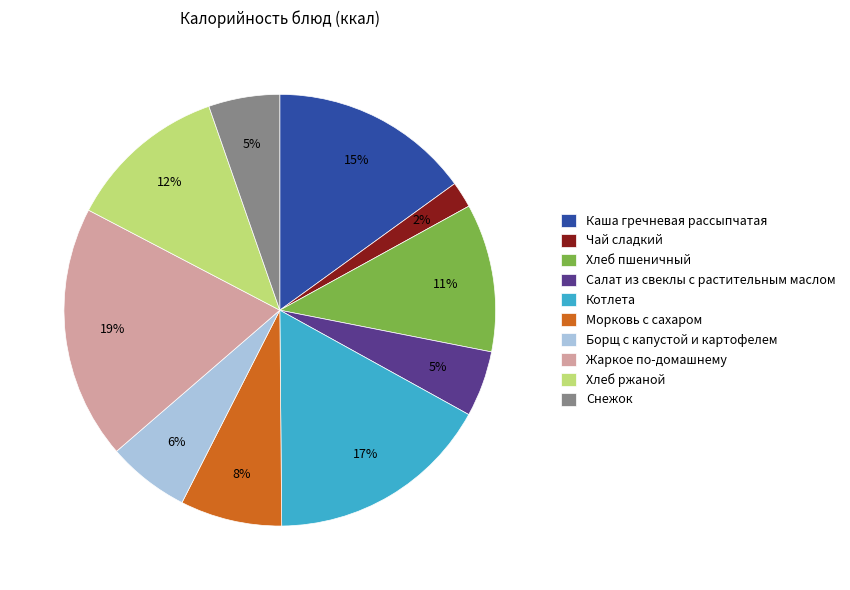

Which has a higher value, Котлета or Снежок?

Котлета